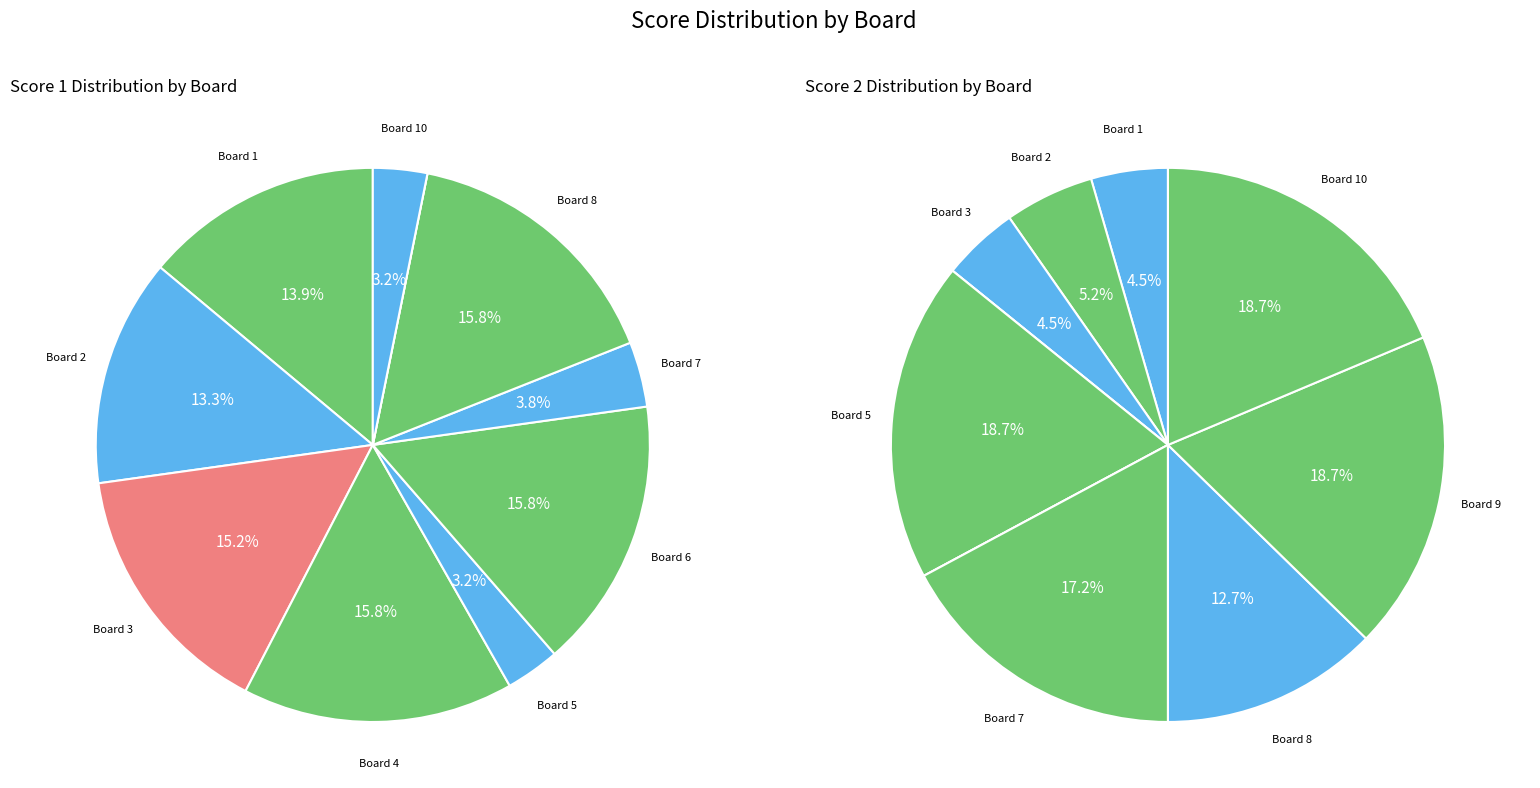

How much of the chart is everything except 10?

96.8%